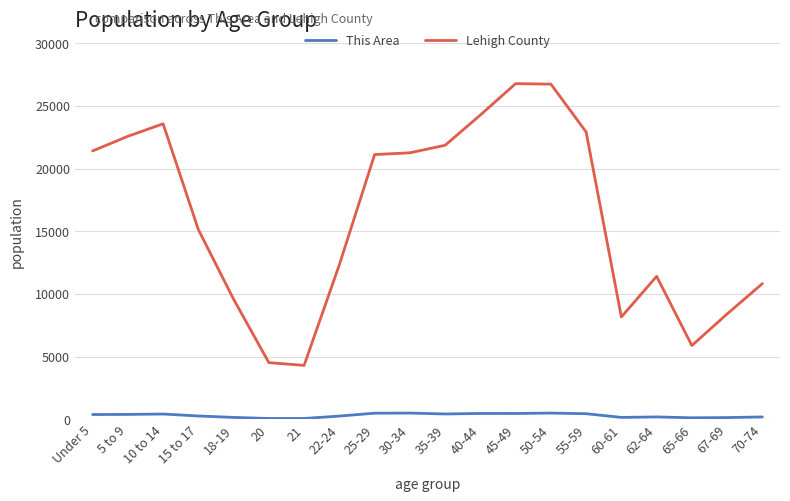

What is the difference between the highest and lowest values at 62-64?

11213